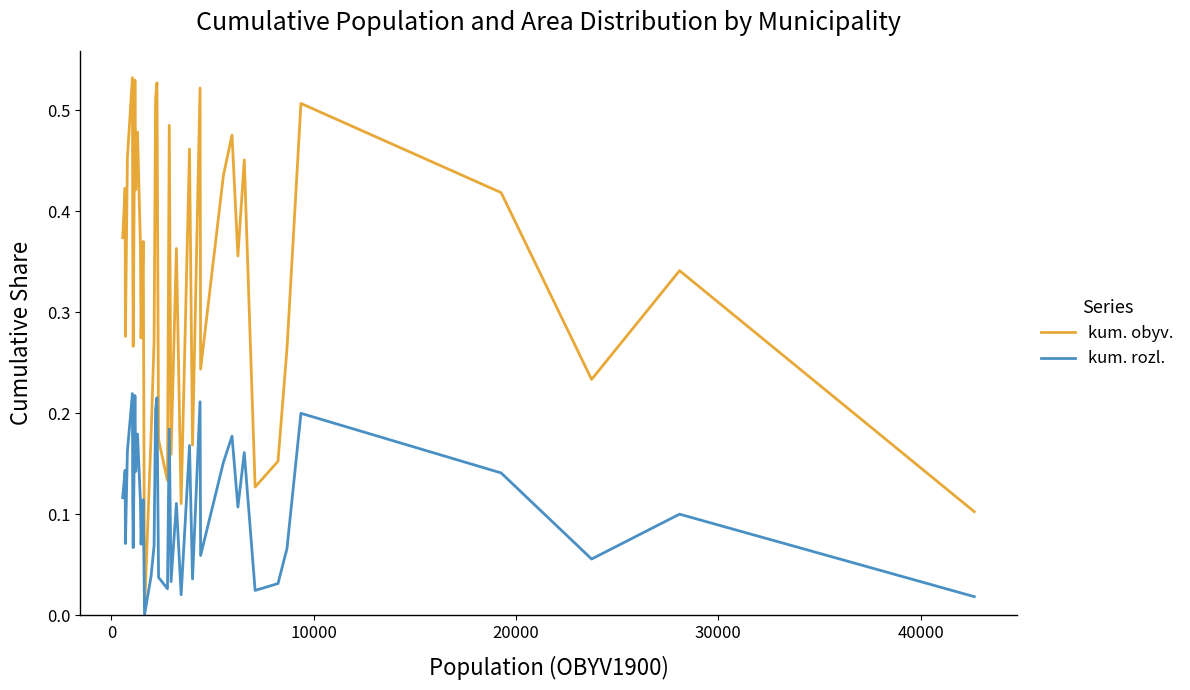

Rank the series by their average value, from lowest to highest.

kum. rozl., kum. obyv.